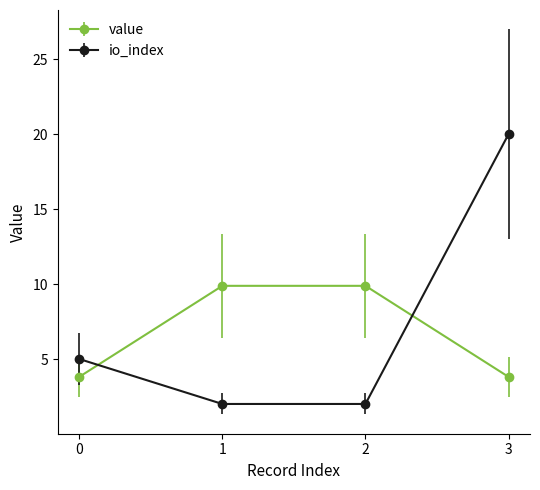

At 2, list the series in order from largest to smallest.

value, io_index